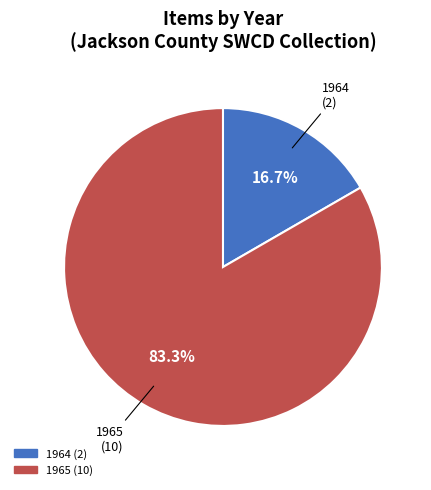

Is there a majority slice in this chart?

Yes